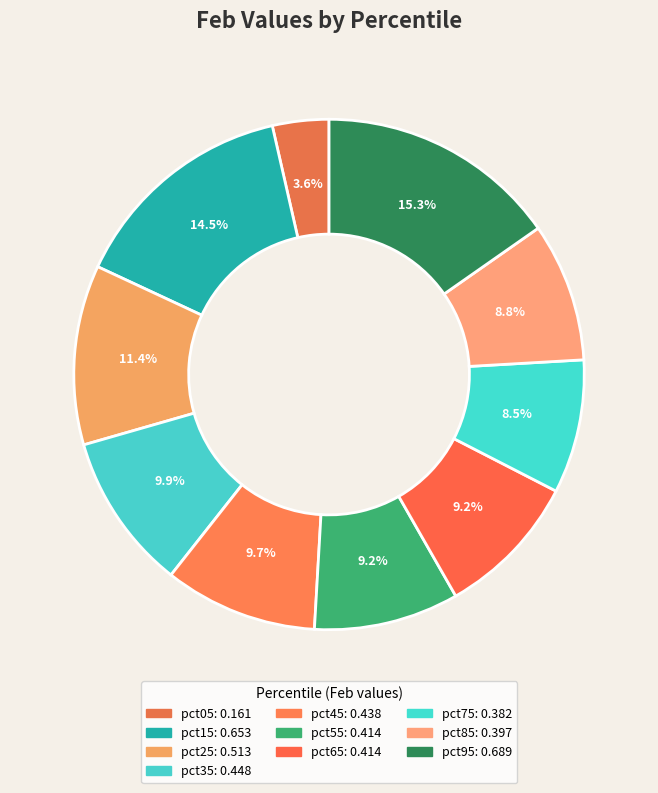

How many slices are in this pie chart?

10